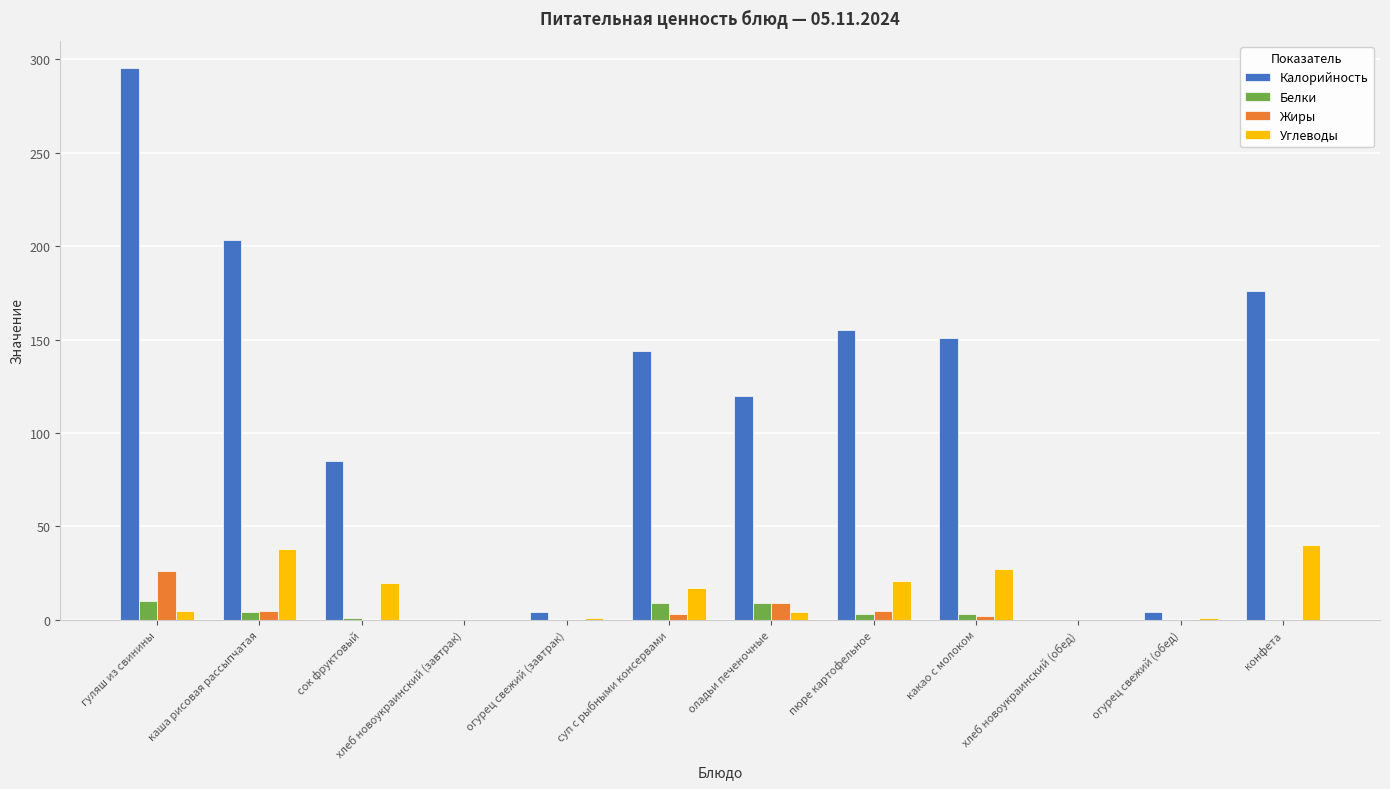

What is the maximum value for Углеводы?

40